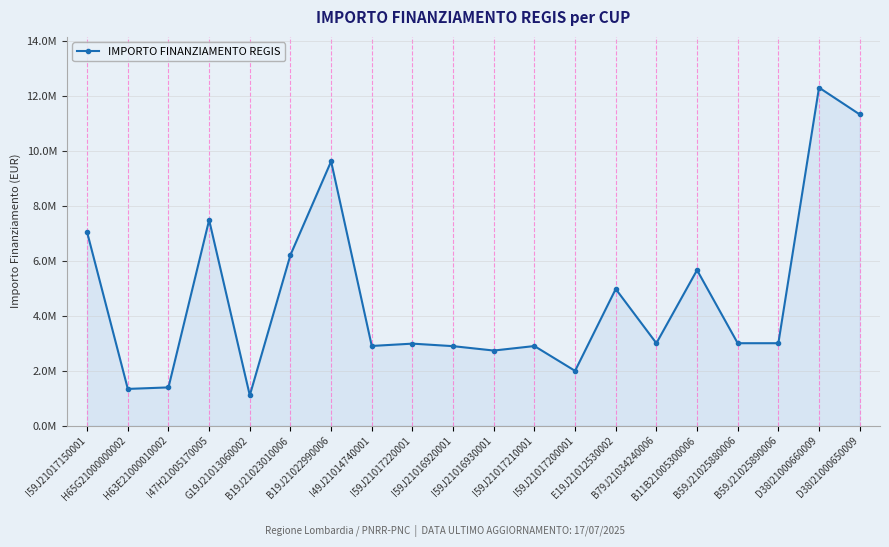

What is the sum of all values?

93860795.3